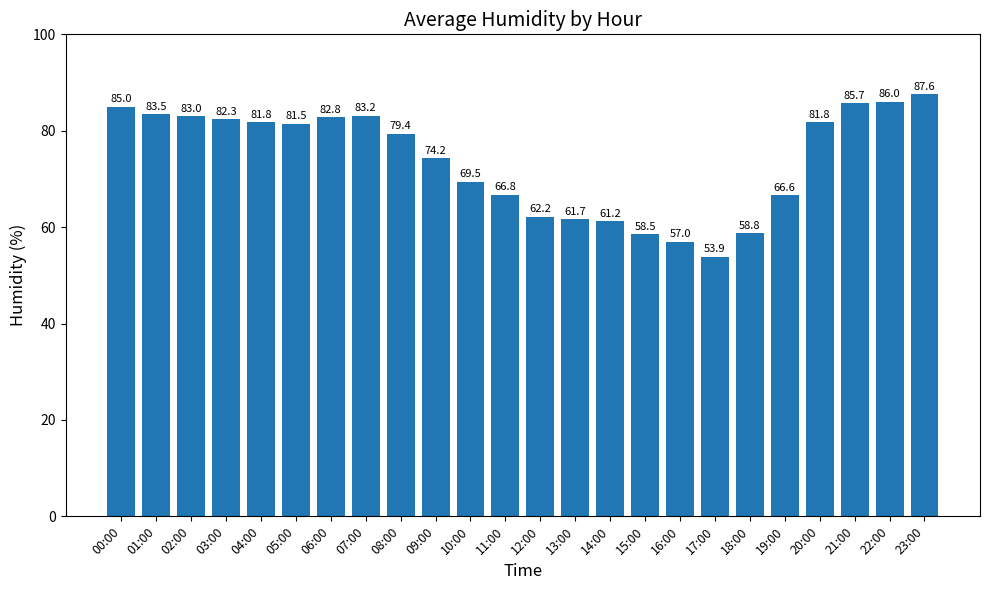

What is the sum of the values at 21:00 and 19:00?

152.3